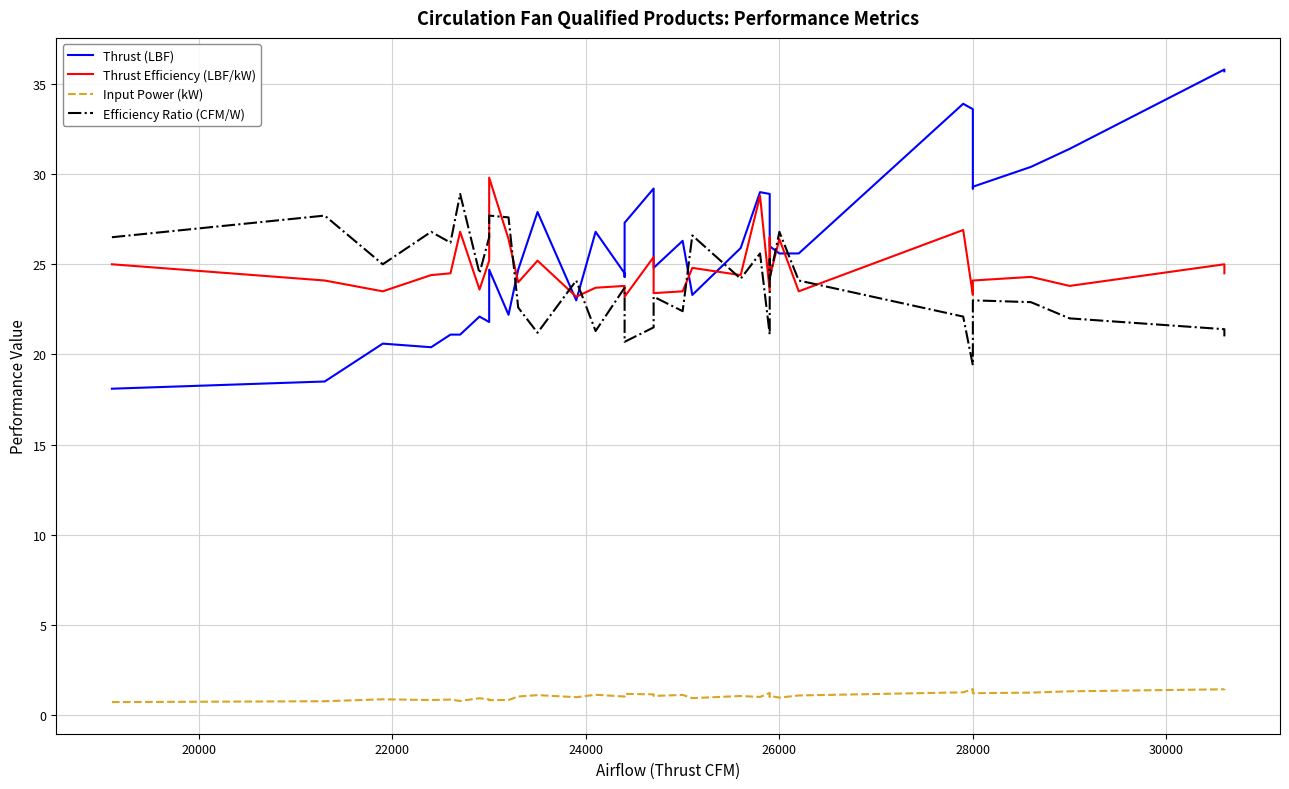

After their last crossing, which series has the higher values: Thrust Efficiency (LBF/kW) or Thrust (LBF)?

Thrust (LBF)